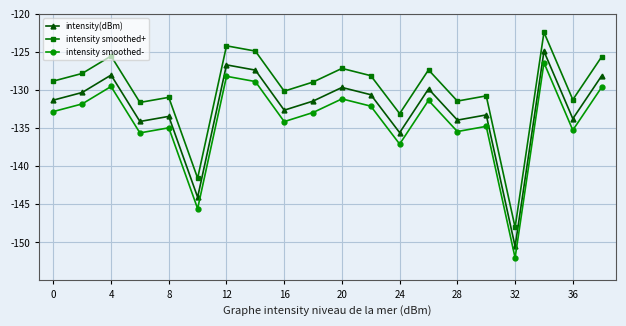

True or false: intensity smoothed+ and intensity smoothed- cross at least once.

False